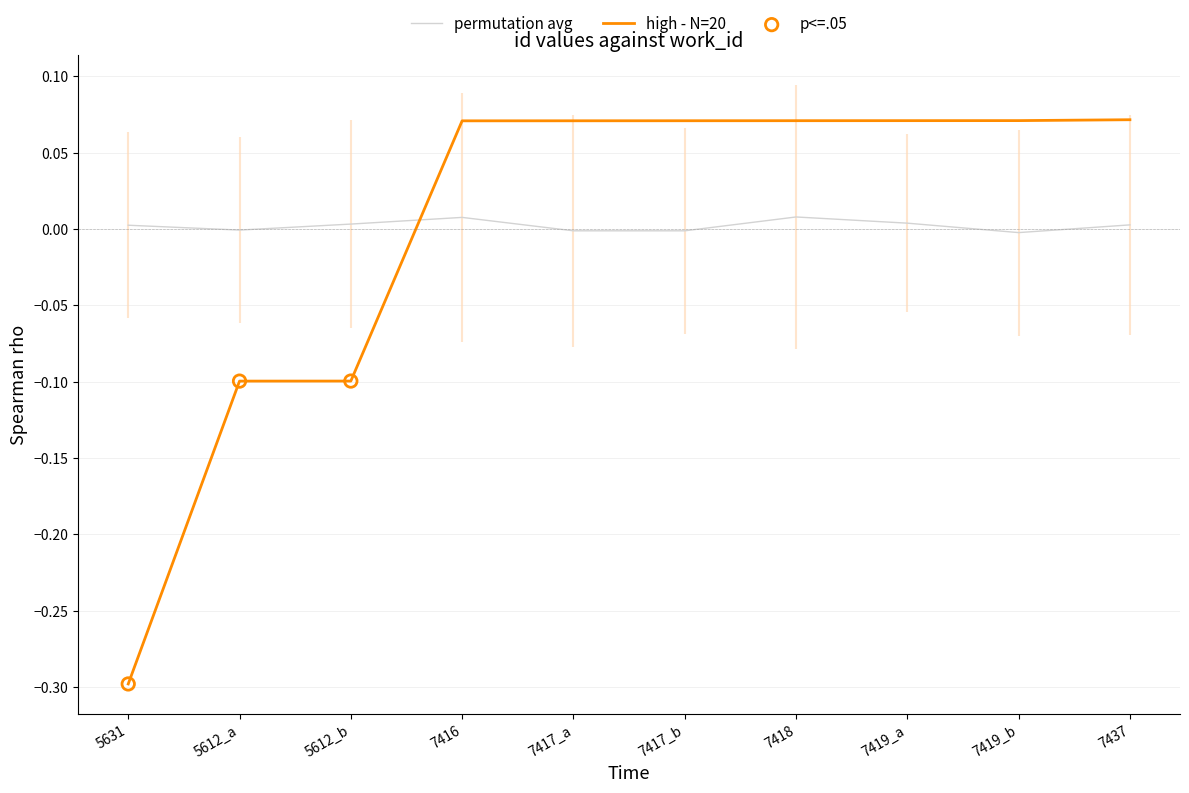

Between 5612_a and 7417_a, which is larger?

7417_a